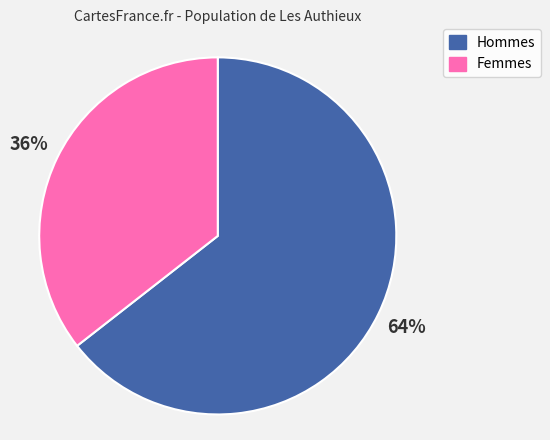

Is there a majority slice in this chart?

Yes